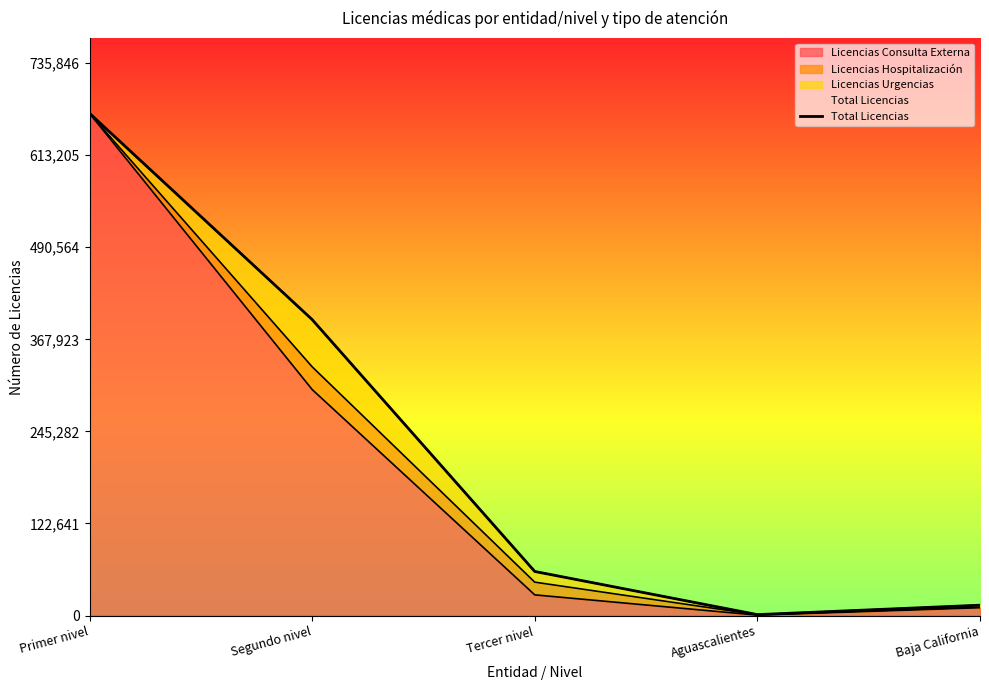

True or false: the data has more than 0 interior local peaks.

False